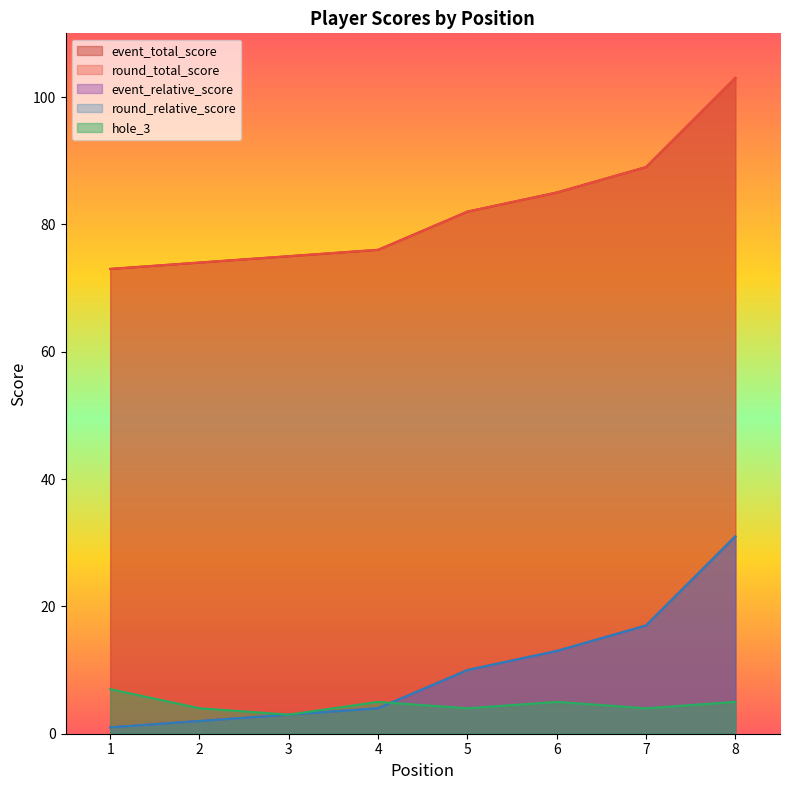

What is the sum of the round_total_score values at 1 and 8?

176